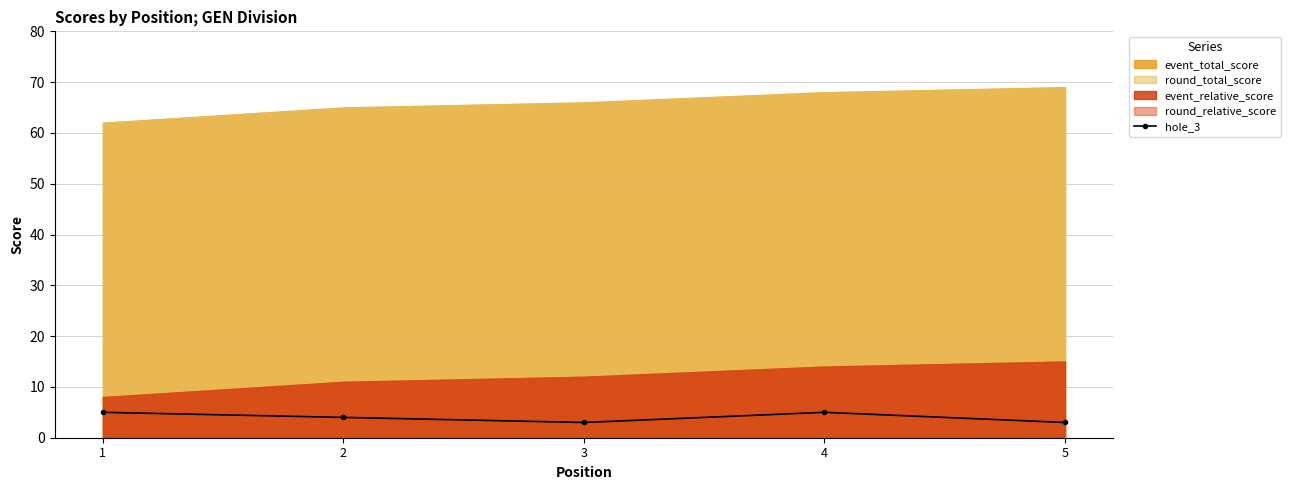

The hole_3 series shows 7 at 2. True or false?

False